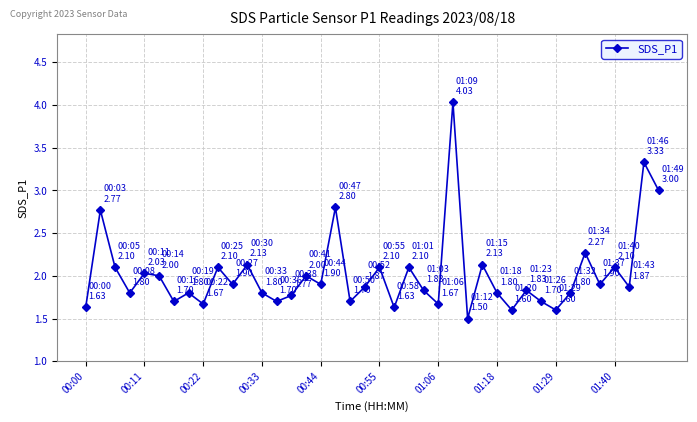

What is the value of the 17th point from the left?

1.9